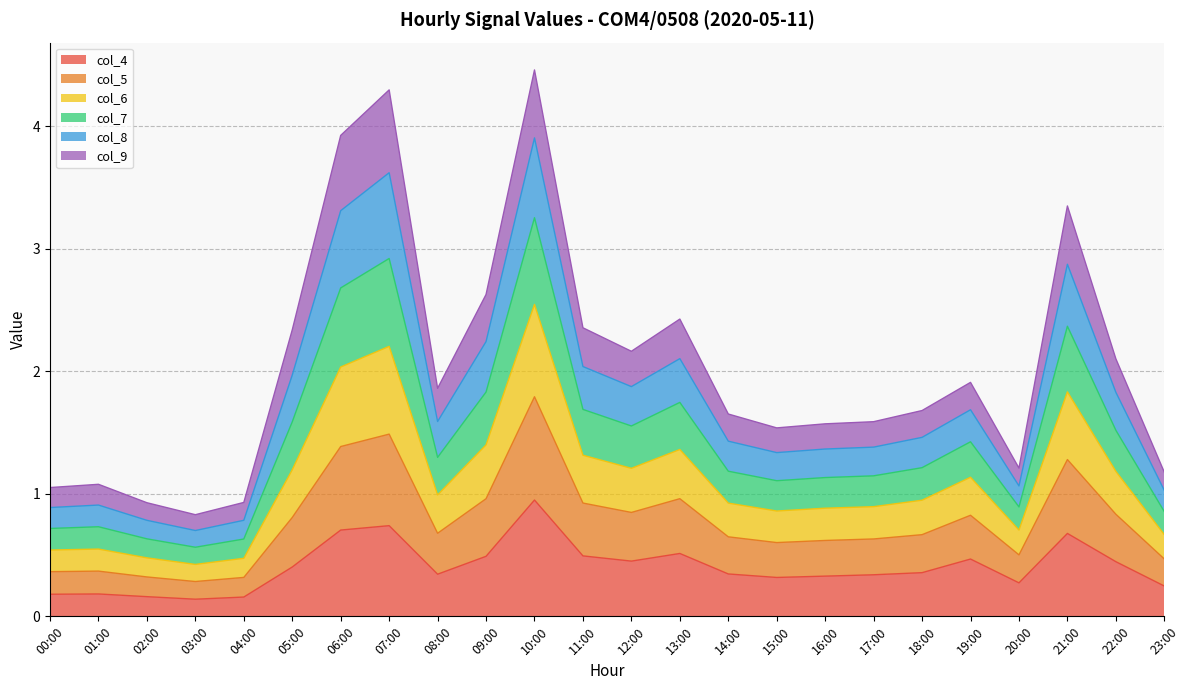

At which label does col_7 first exceed 1?

05:00